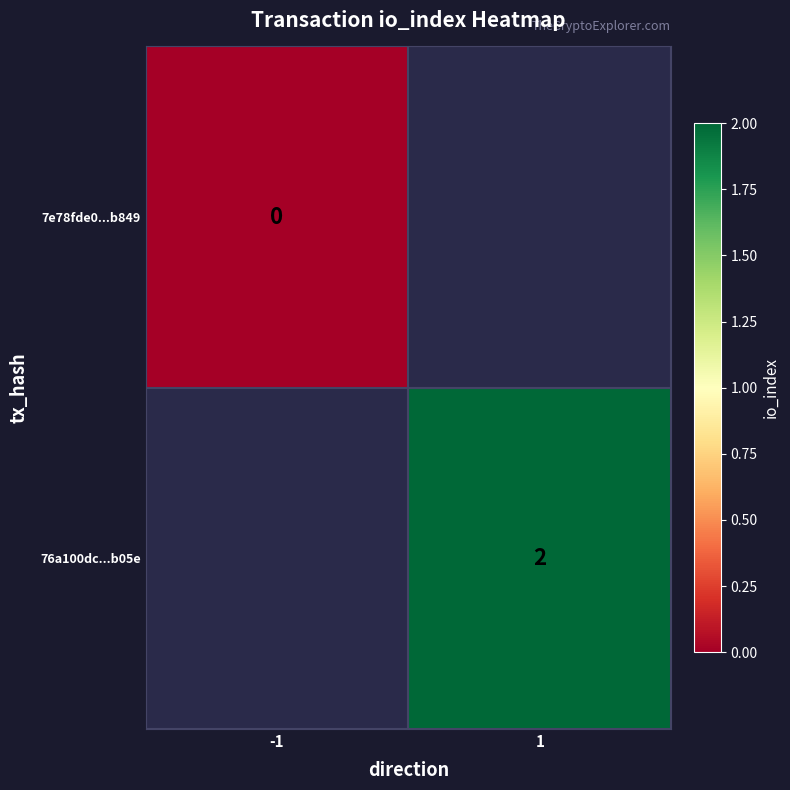

Is the value of 76a100dc...b05e at 1 greater than the value of 7e78fde0...b849 at -1?

Yes